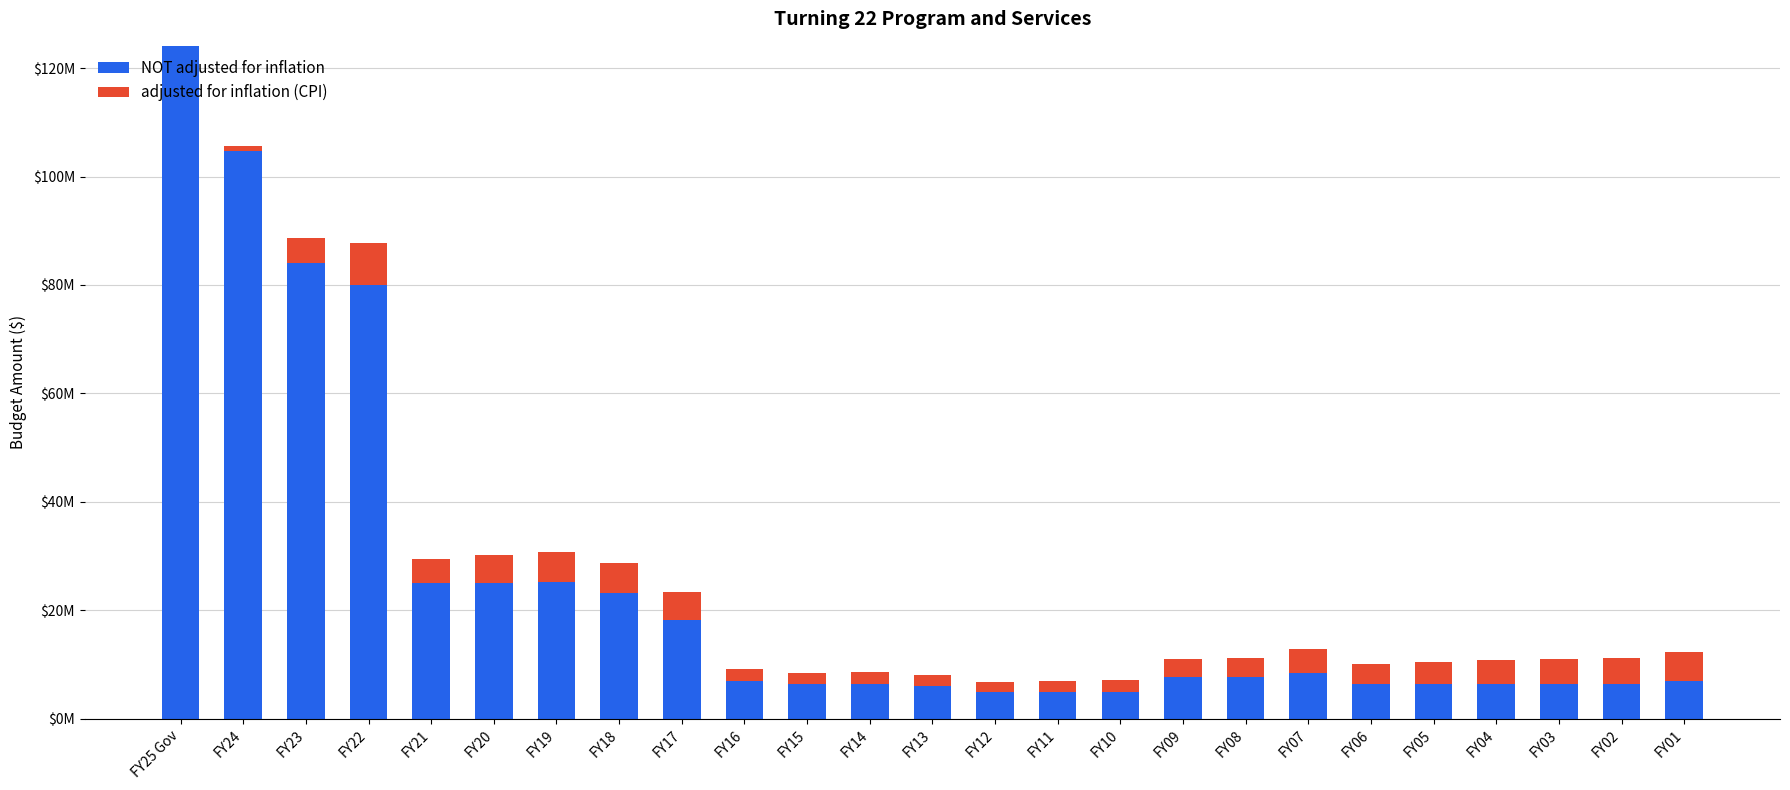

What is the lowest value of the NOT adjusted for inflation series?

5000000